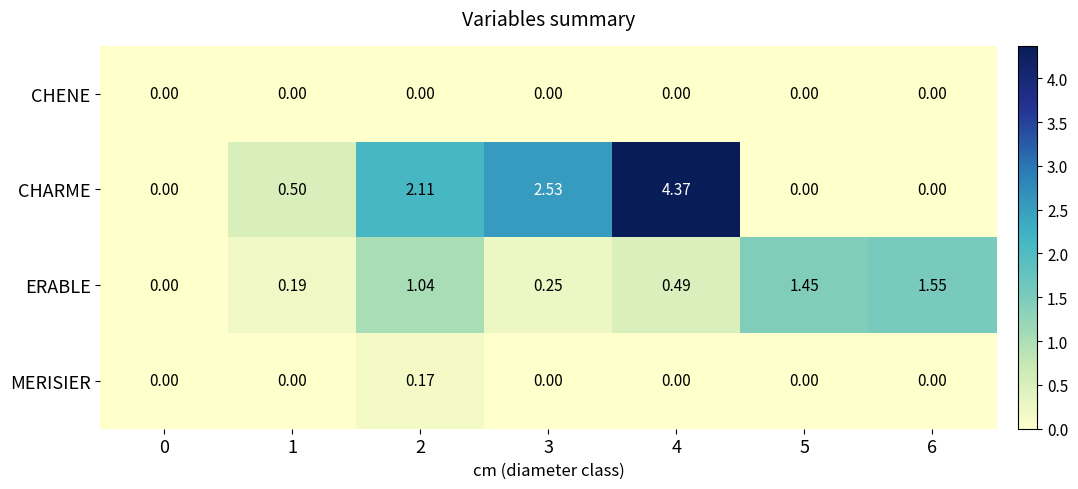

Which series has the largest total across all categories?

CHARME